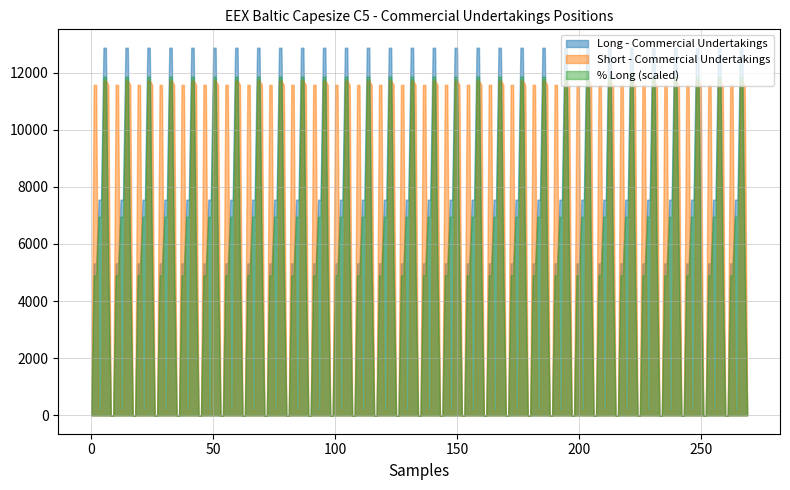

What is the maximum value for Long - Commercial Undertakings (Risk reducing)?

12870.0